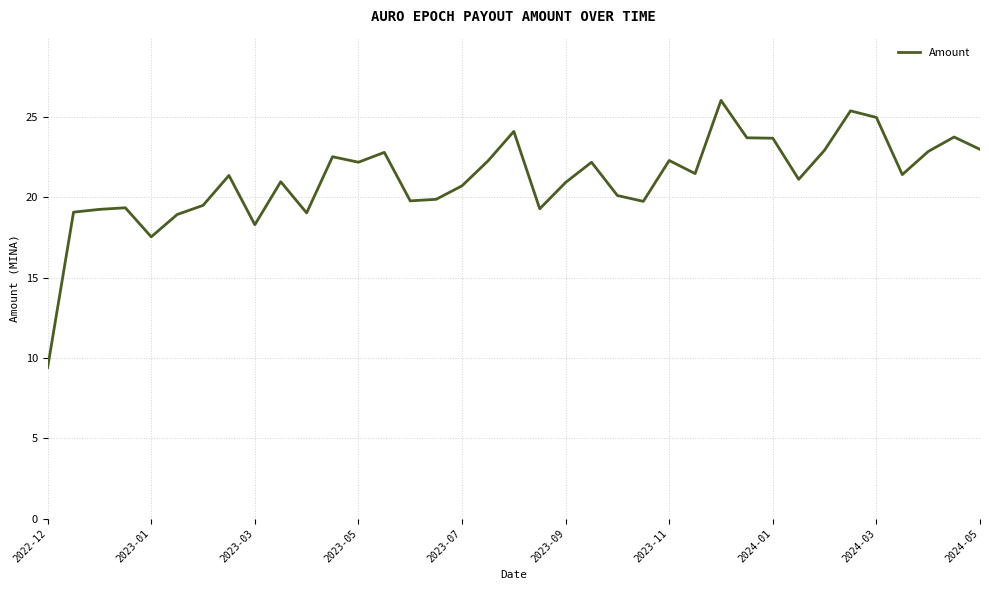

What is the difference between the maximum and minimum values?

16.6